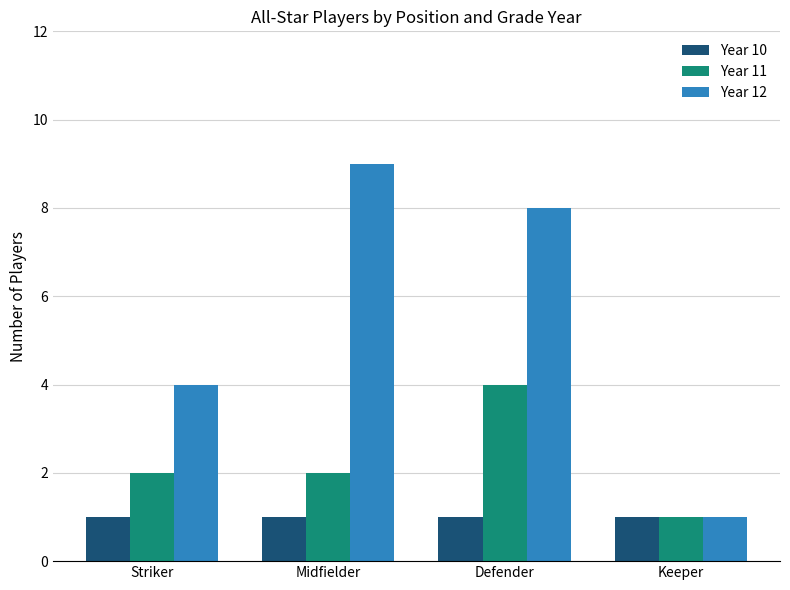

Is it true that Year 11 equals 7 at Defender?

False